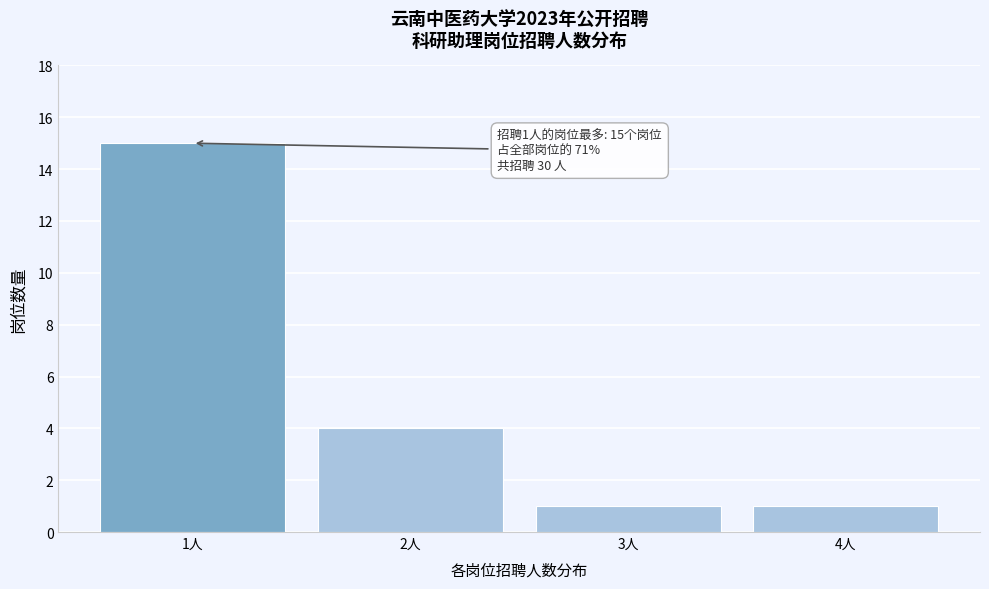

Reading left to right, extract all data points from this chart.

15	4	1	1